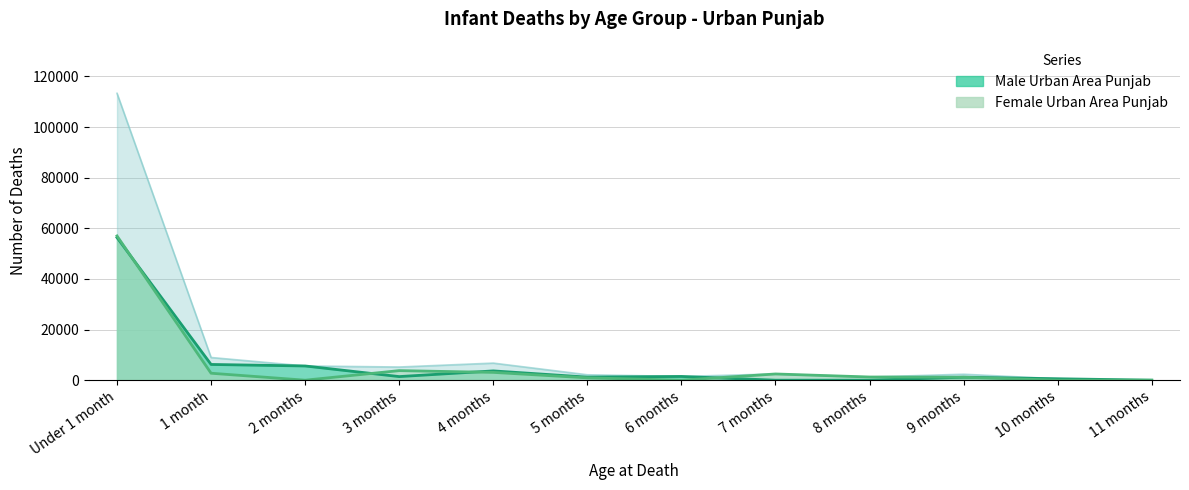

At which category does Male Urban Area Punjab reach its first local peak?

4 months